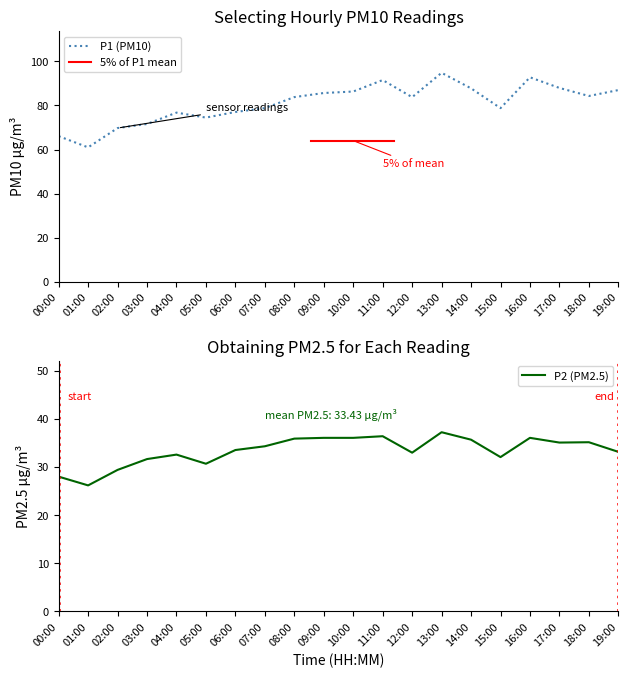

What is the difference between the P1 values at 10:00 and 02:00?

16.6